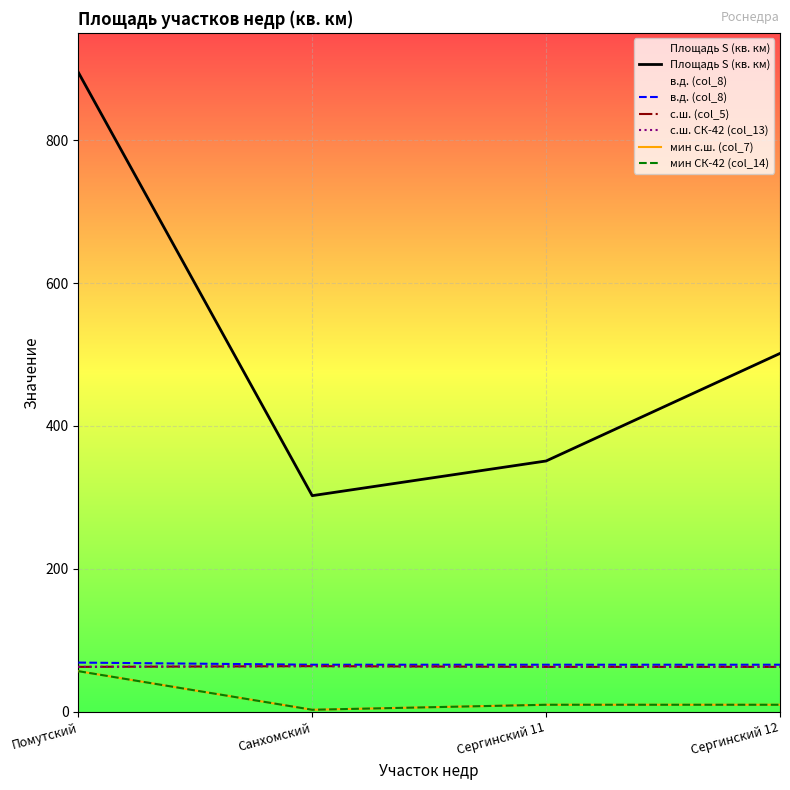

What is the label of the 2nd point from the right?

Сергинский 11